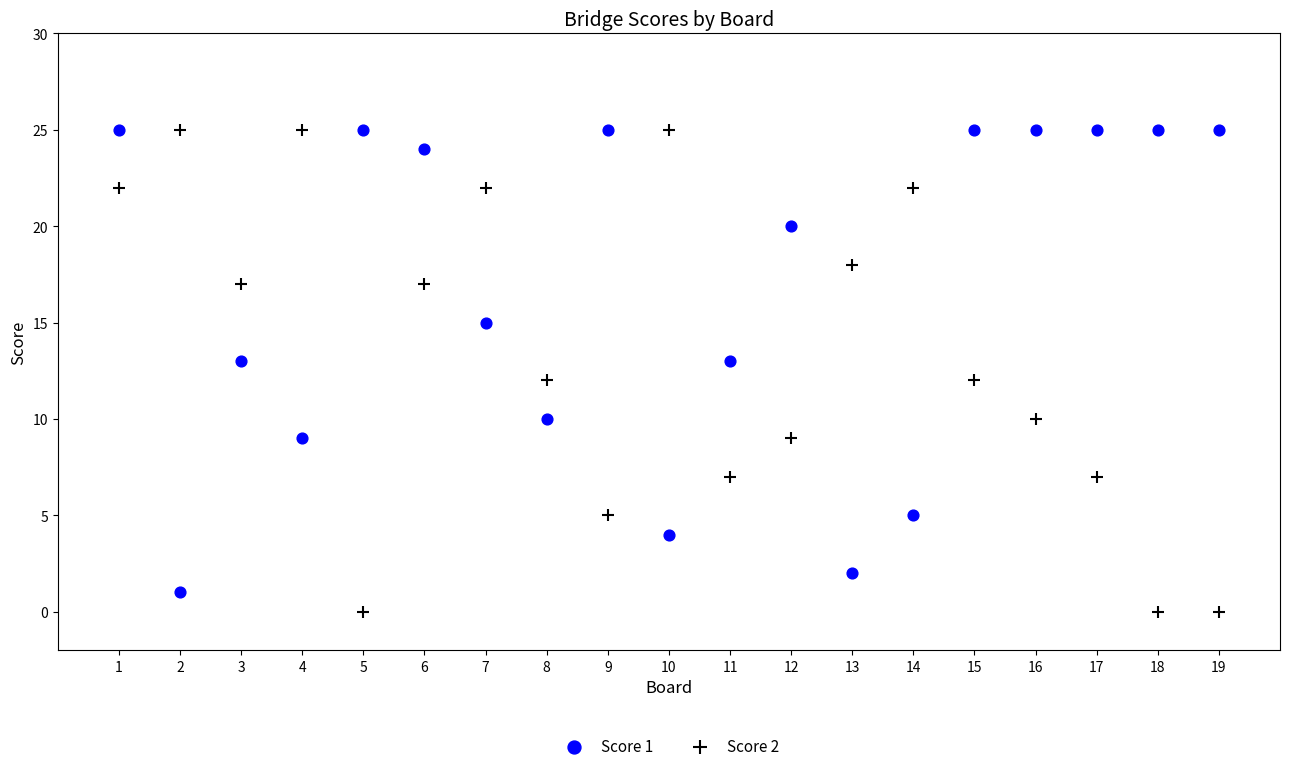

What is the X range (max minus min) for the scatter plot?

18